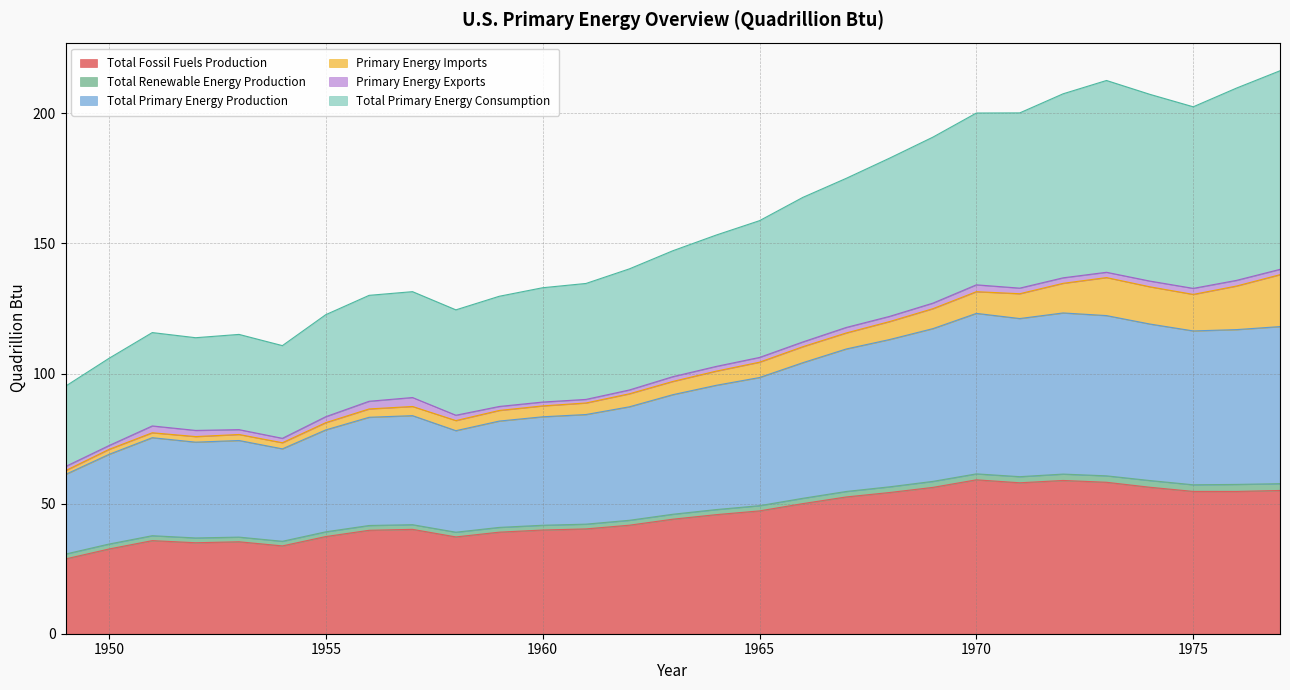

What is the difference between the Total Primary Energy Consumption values at 1963 and 1958?

22.7